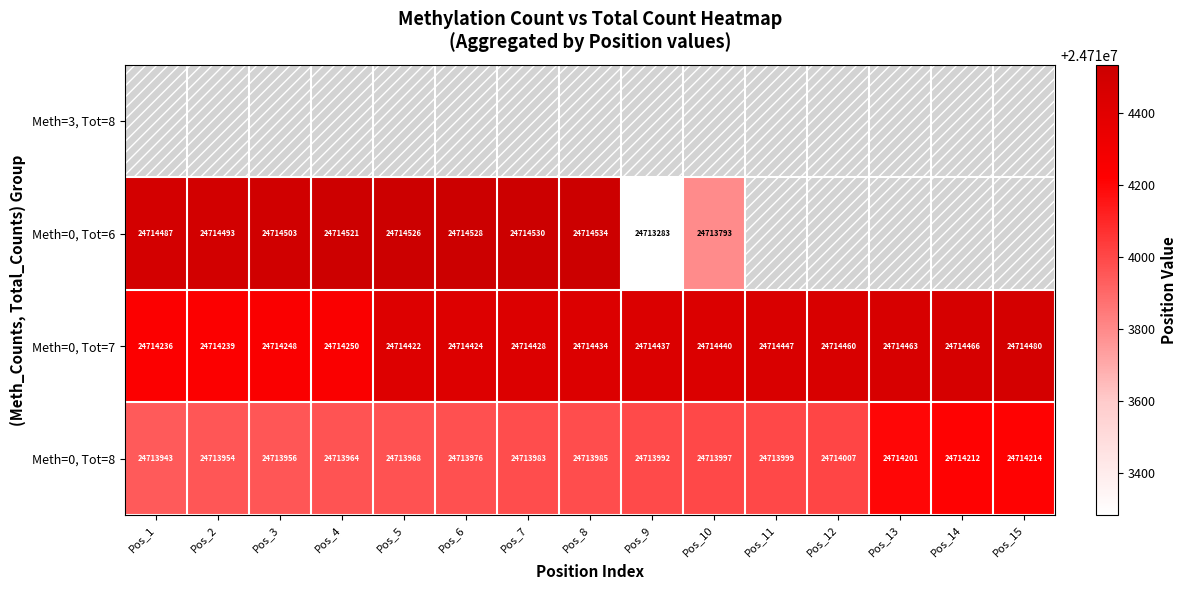

List the labels in order of Meth=0, Tot=7 value, smallest first.

Pos_1, Pos_2, Pos_3, Pos_4, Pos_5, Pos_6, Pos_7, Pos_8, Pos_9, Pos_10, Pos_11, Pos_12, Pos_13, Pos_14, Pos_15